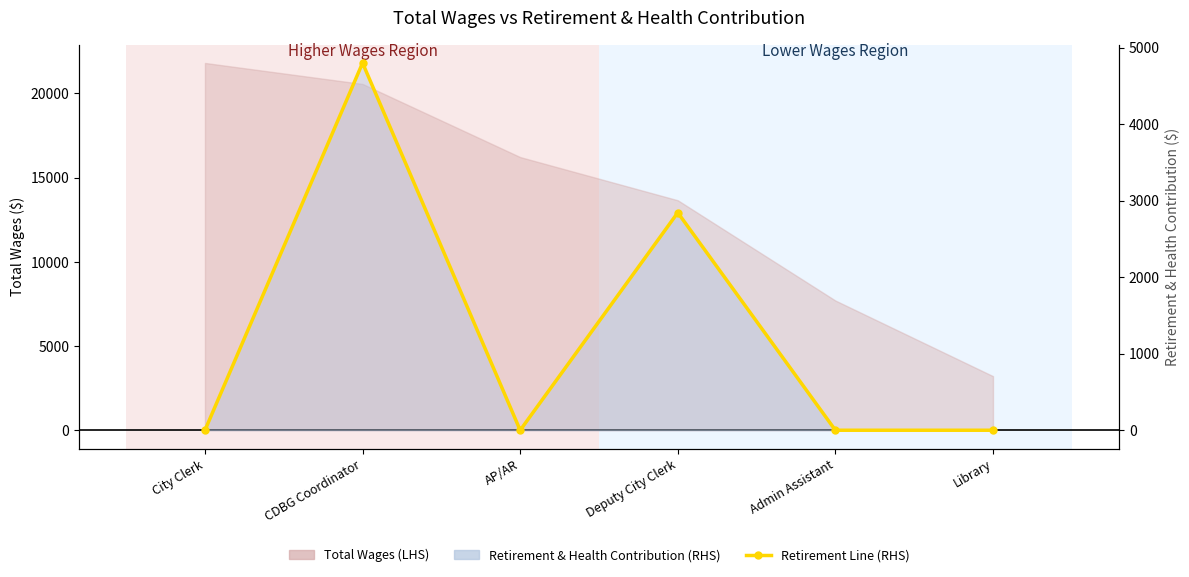

Which category has the highest value across all series?

CDBG Coordinator